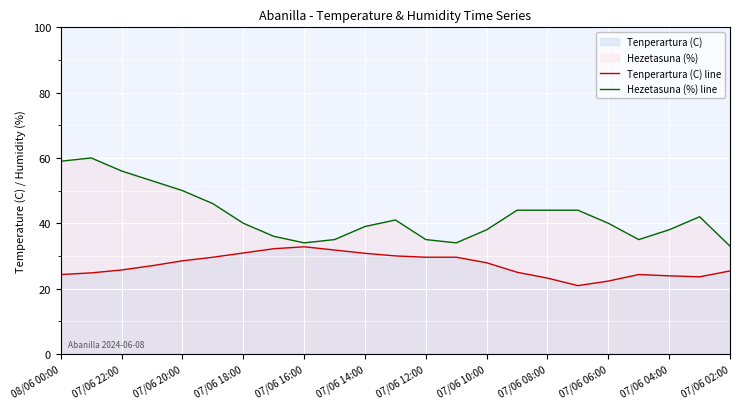

What position from the left is 19?

20